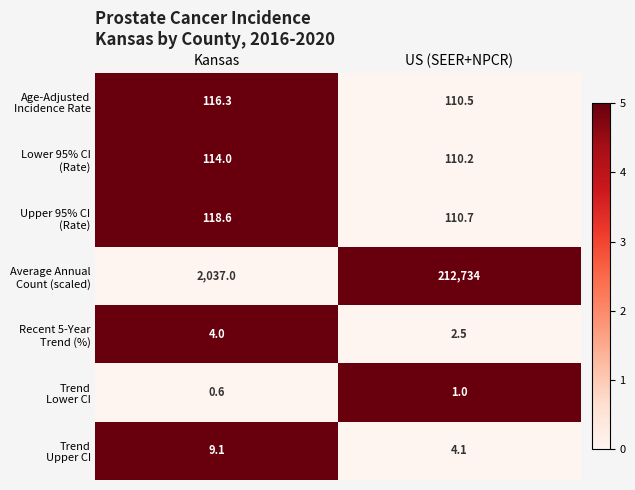

At which category is the sum across all series the highest?

US (SEER+NPCR)